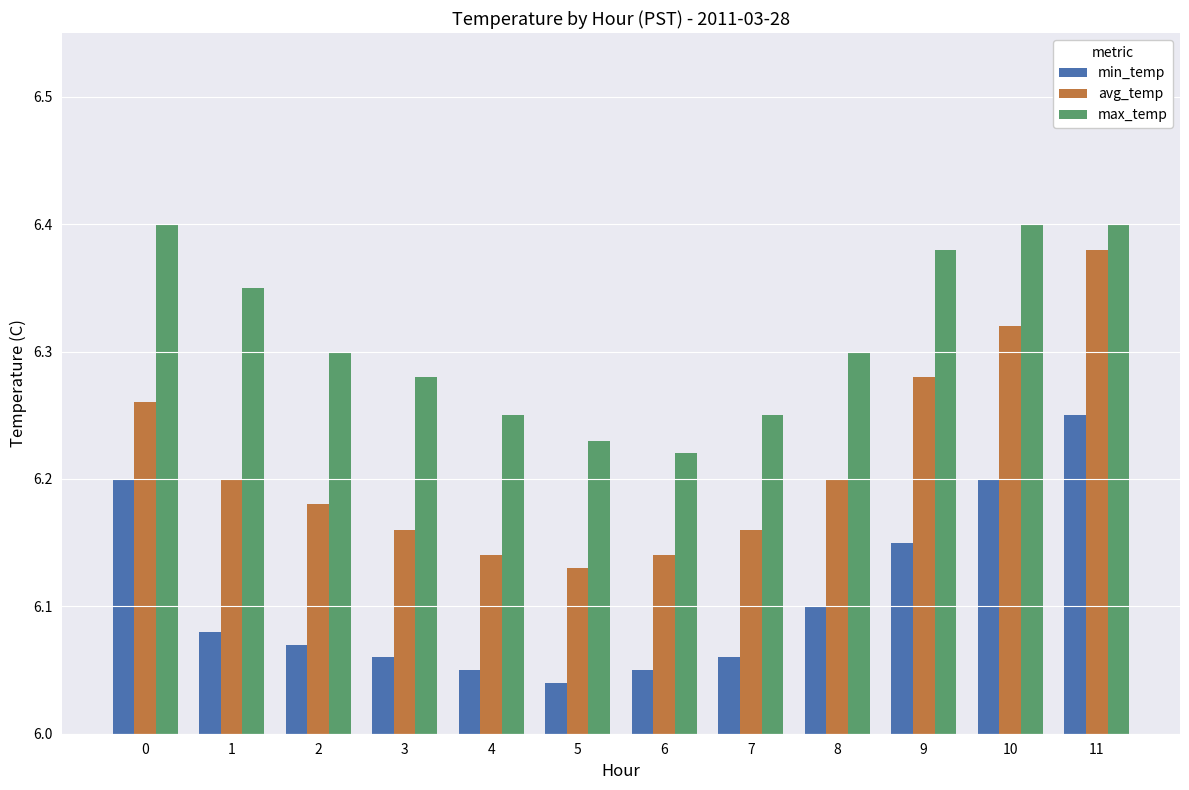

What is the spread (max minus min) of values at 3?

0.2